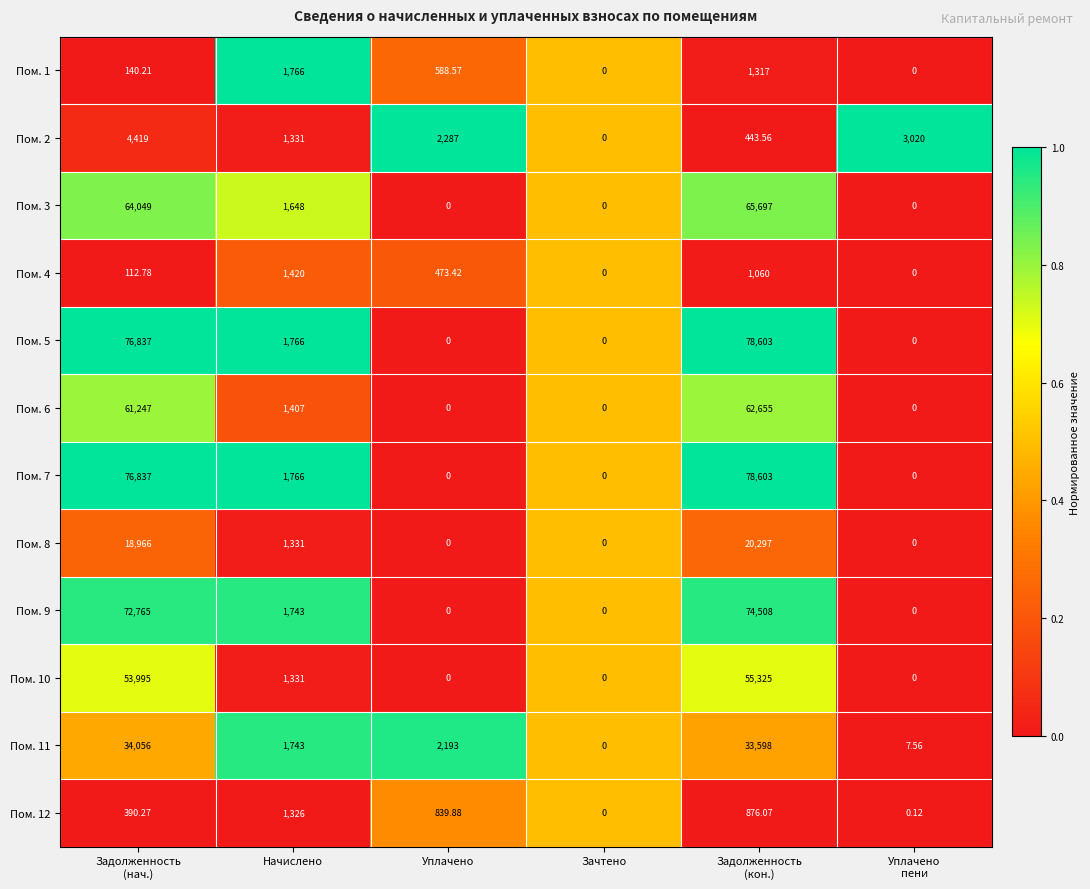

At which category does the chart reach its peak across all series?

Задолженность
(кон.)